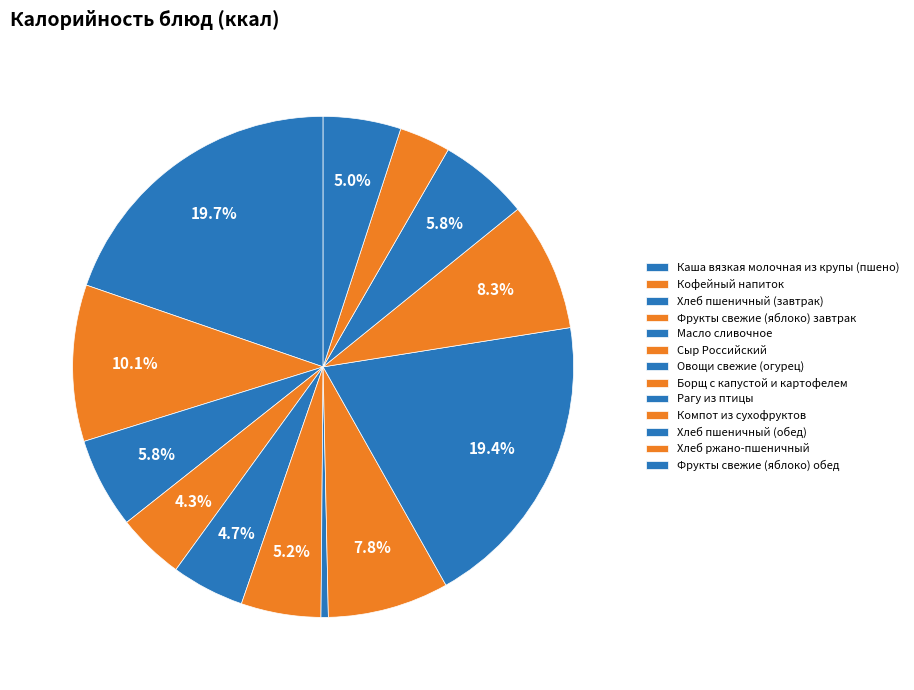

Which slice is the largest?

Каша вязкая молочная из крупы (пшено)